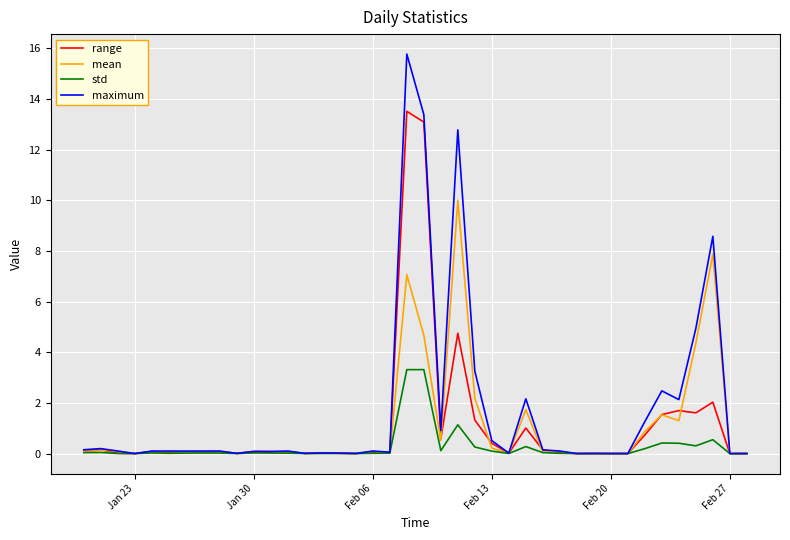

Which series has the largest total across all categories?

maximum